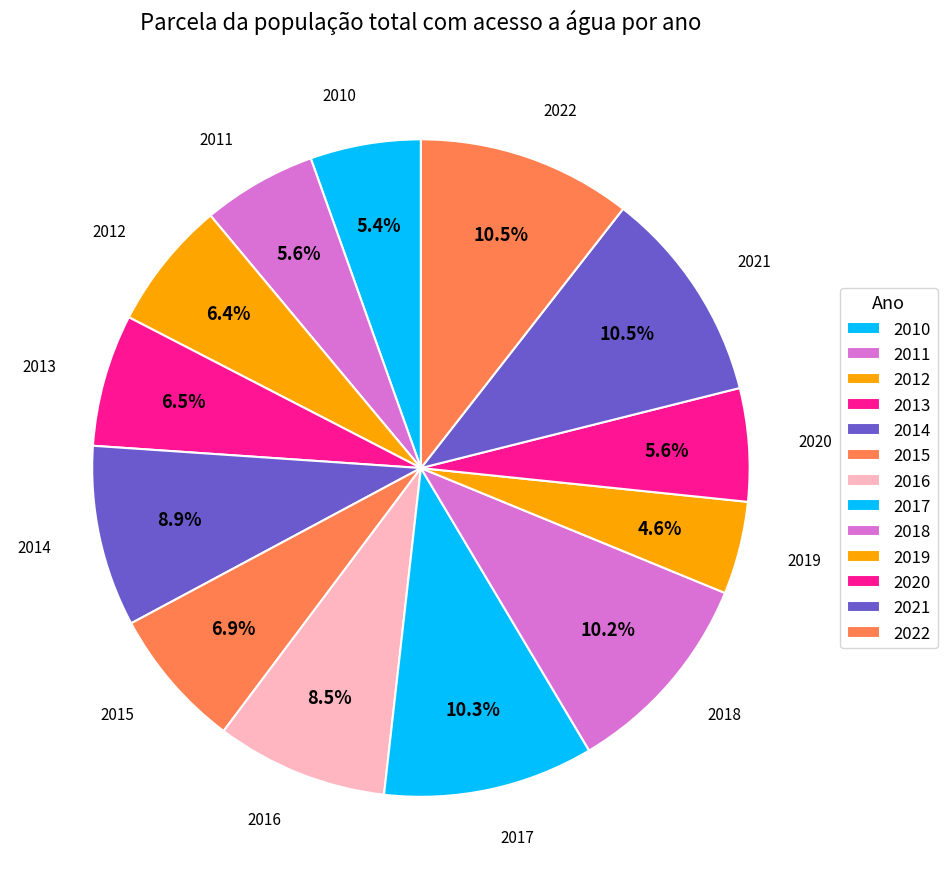

Do 2011 and 2012 together represent more than half of the pie?

No